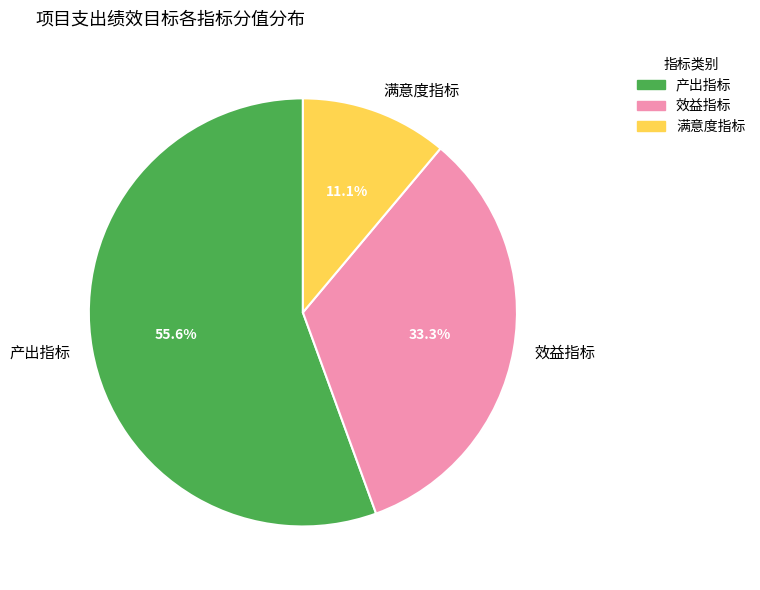

Between 满意度指标 and 效益指标, which is larger?

效益指标